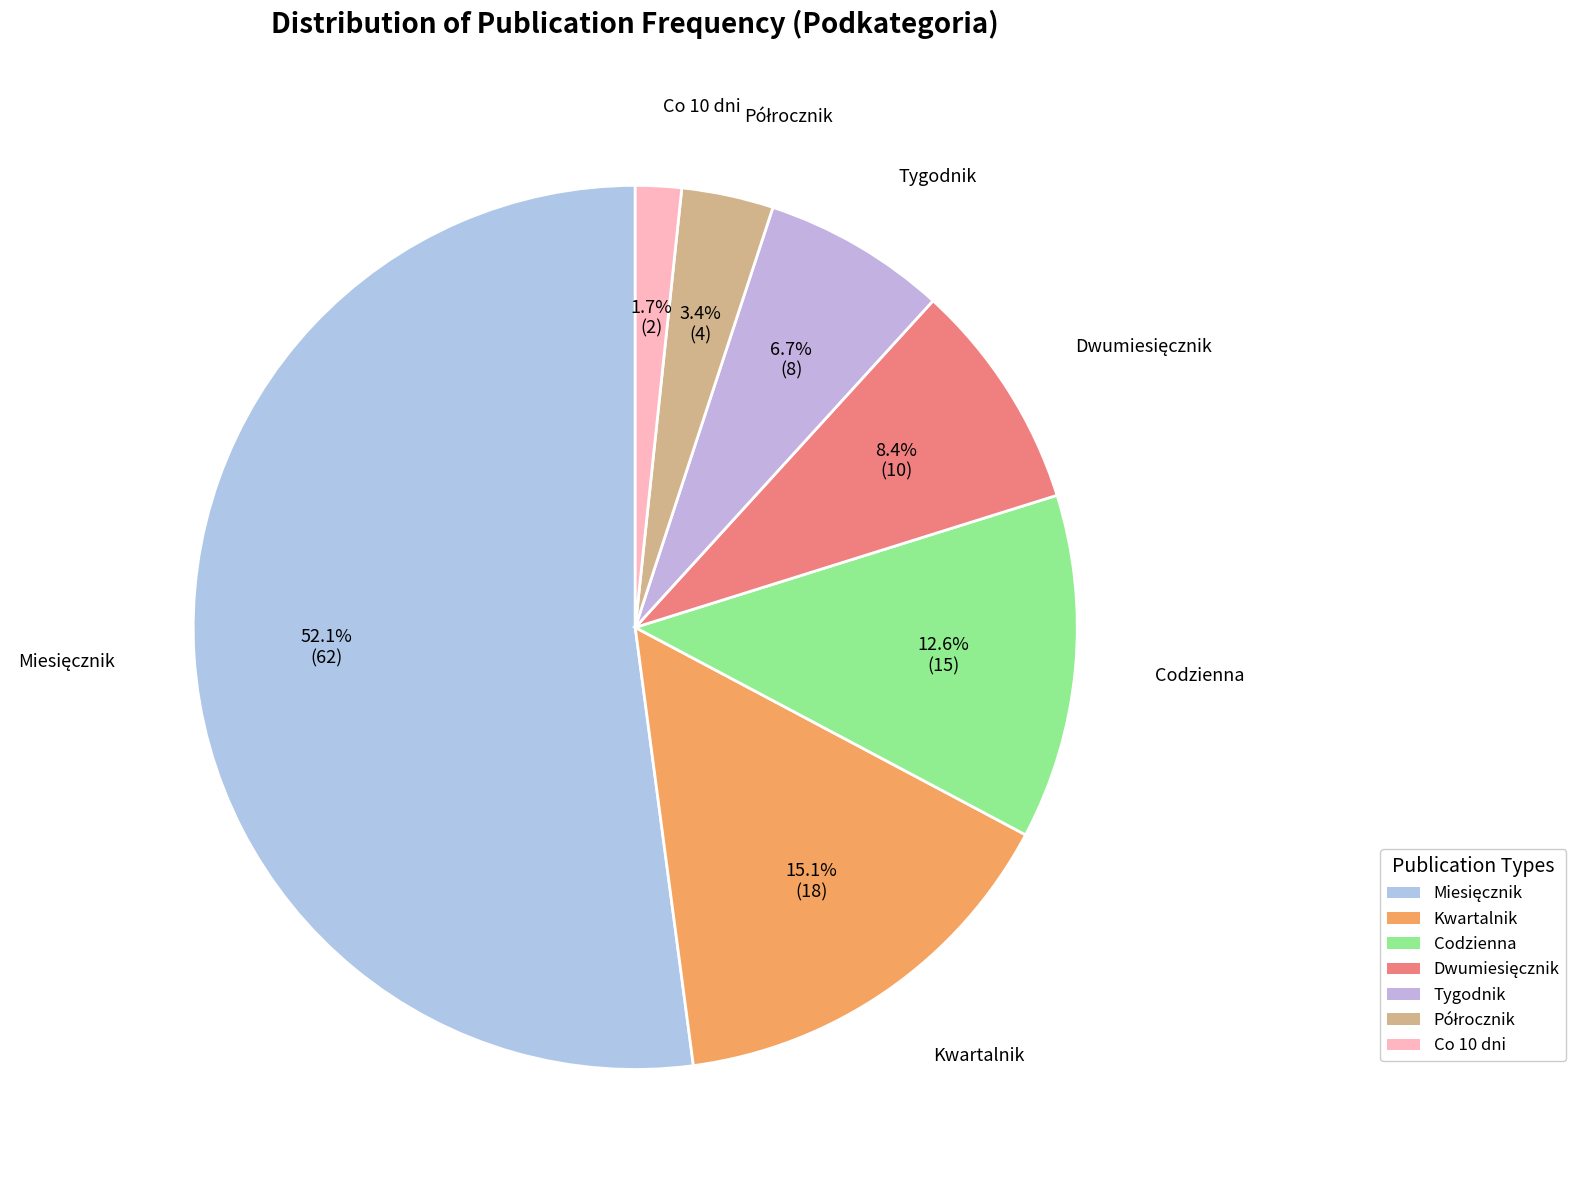

Is there any slice that represents more than half of the pie?

Yes